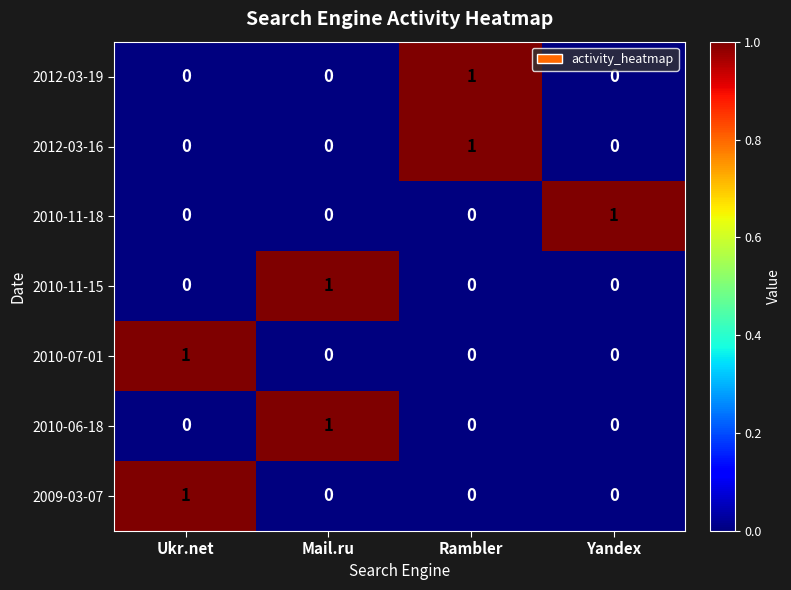

At how many categories does at least one series exceed 0?

4